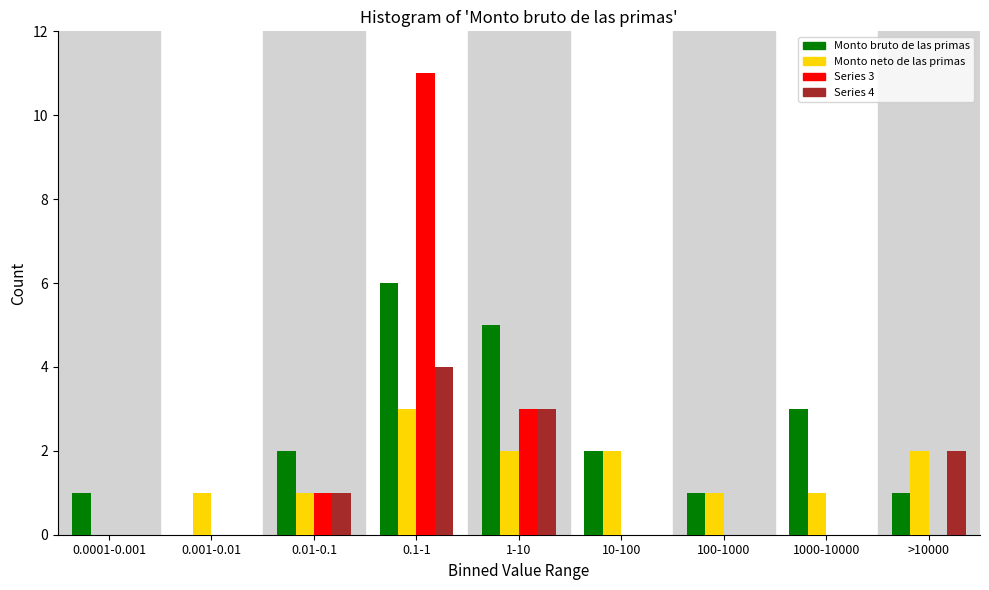

At which category is the sum across all series the highest?

0.1-1